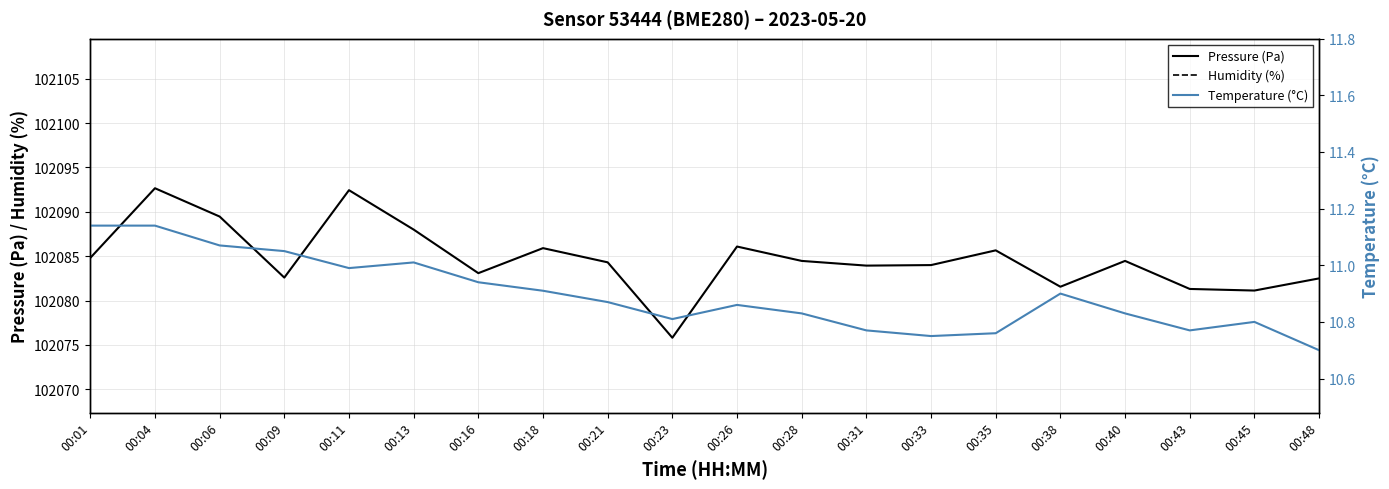

True or false: Temperature (°C) and Pressure (Pa) cross at least once.

False